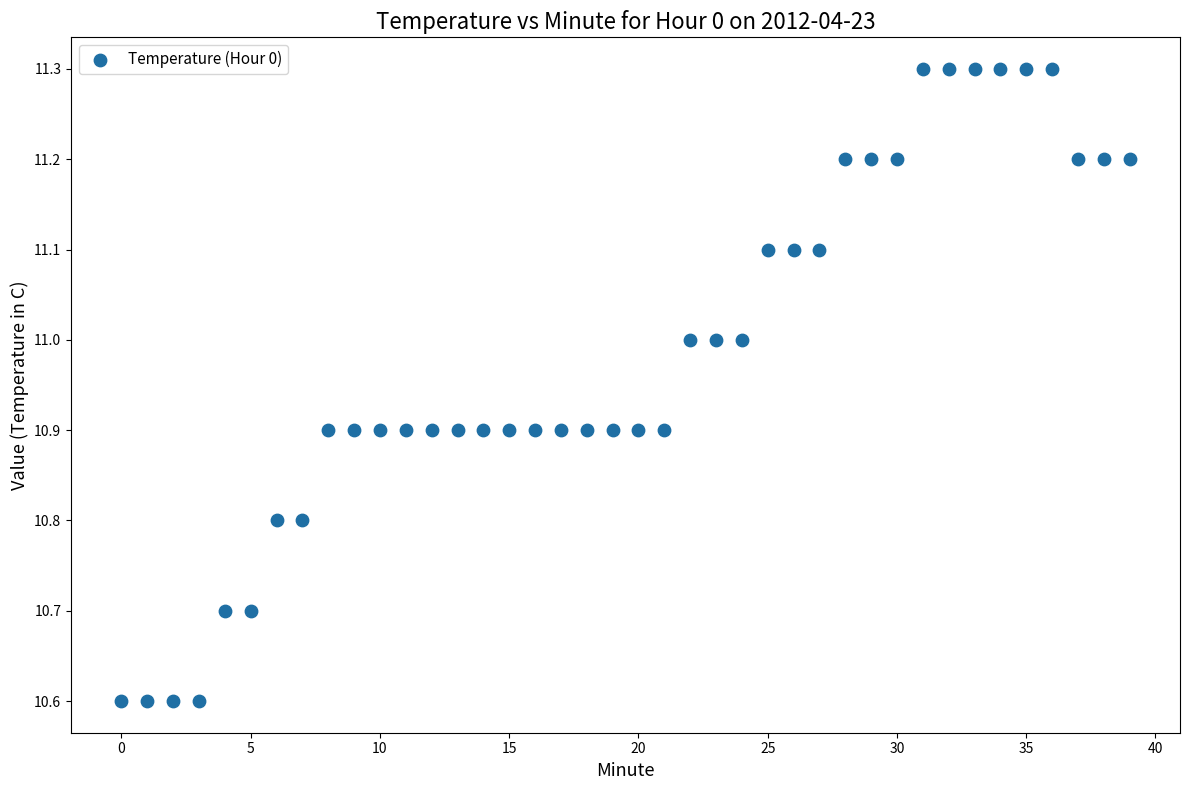

What is the range of Y values (max minus min)?

0.7